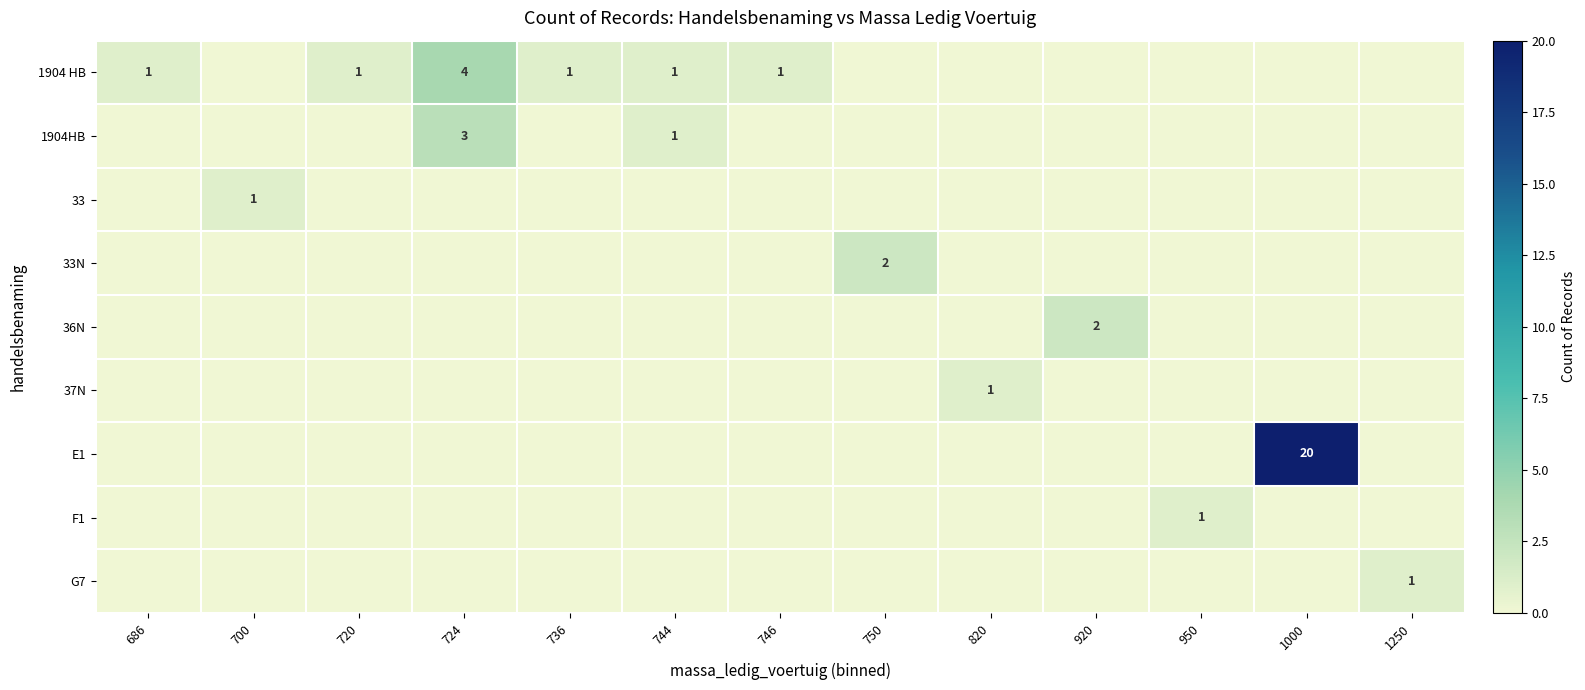

Which series changed the most between 746 and 1000?

E1